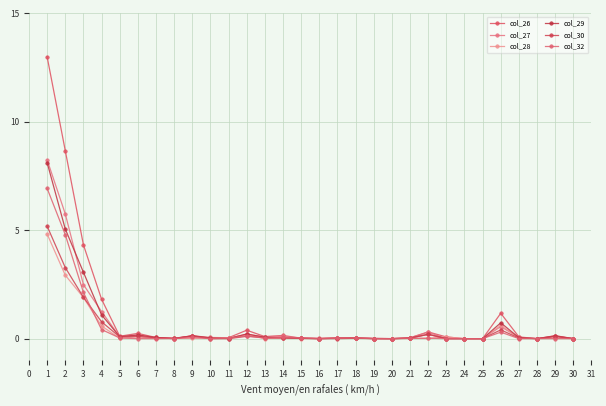

How many lines are shown in the chart?

6